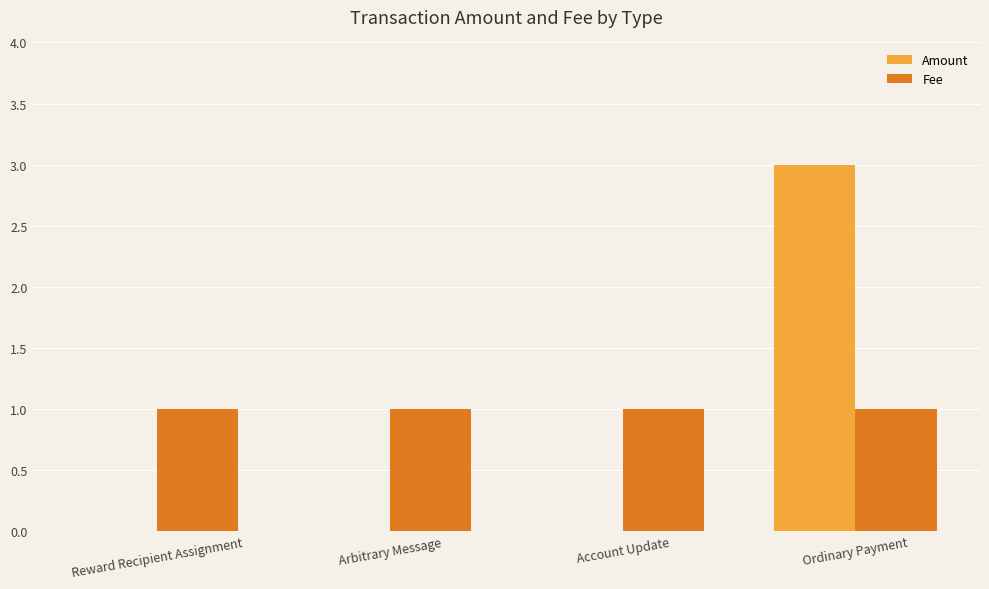

How many distinct data groups are displayed?

2